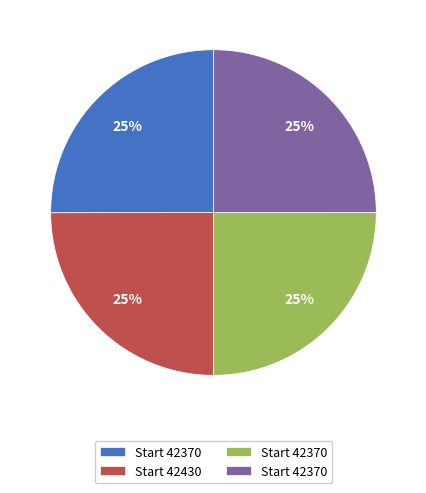

Does any single category account for the majority?

No